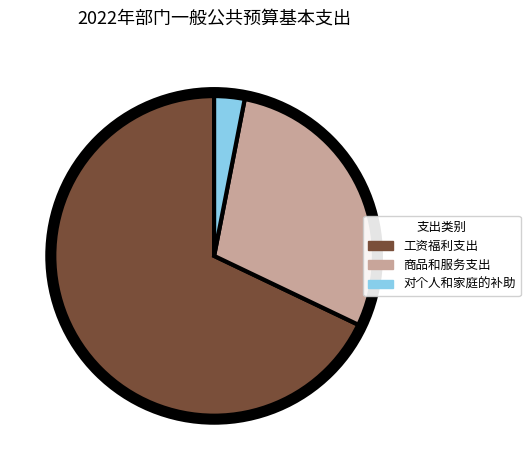

Which slice is the smallest?

对个人和家庭的补助